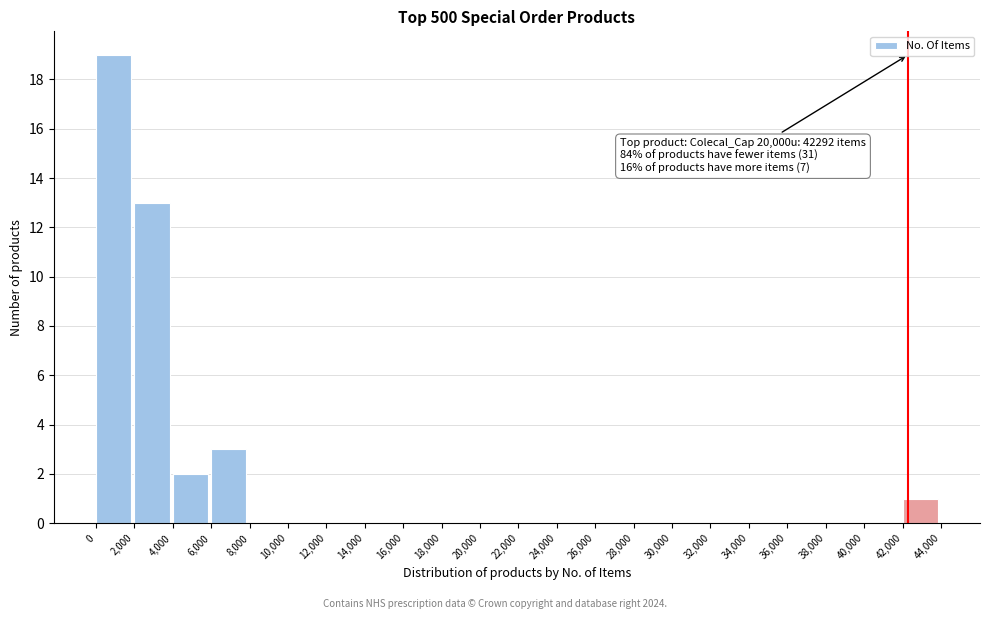

Over which range of the x-axis is the bar tallest?

0 to 2,000